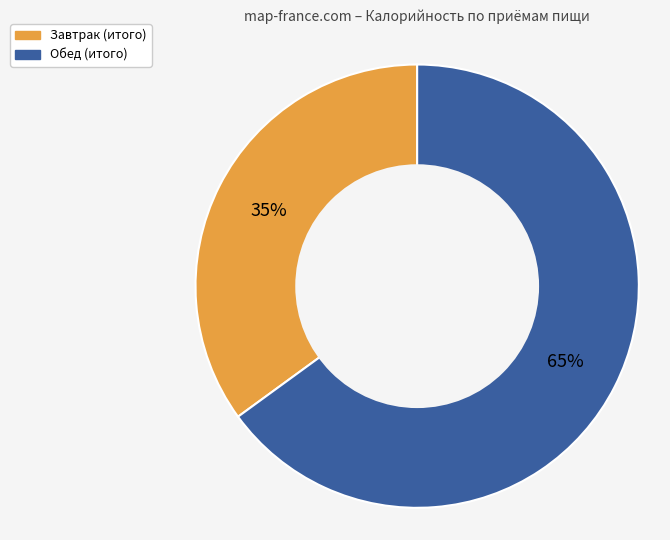

Do Завтрак (итого) and Обед (итого) together represent more than half of the pie?

Yes